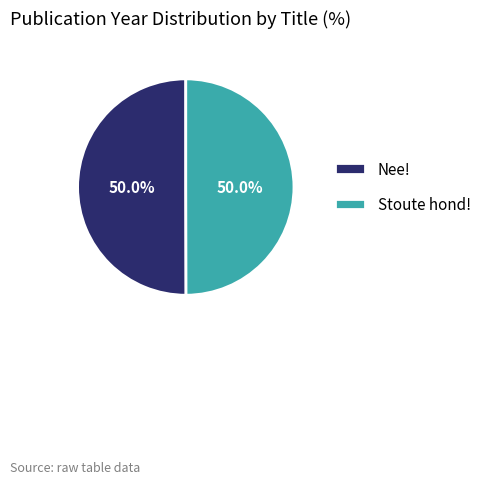

To the nearest percent, what is the combined percentage of Nee! and Stoute hond!?

100%